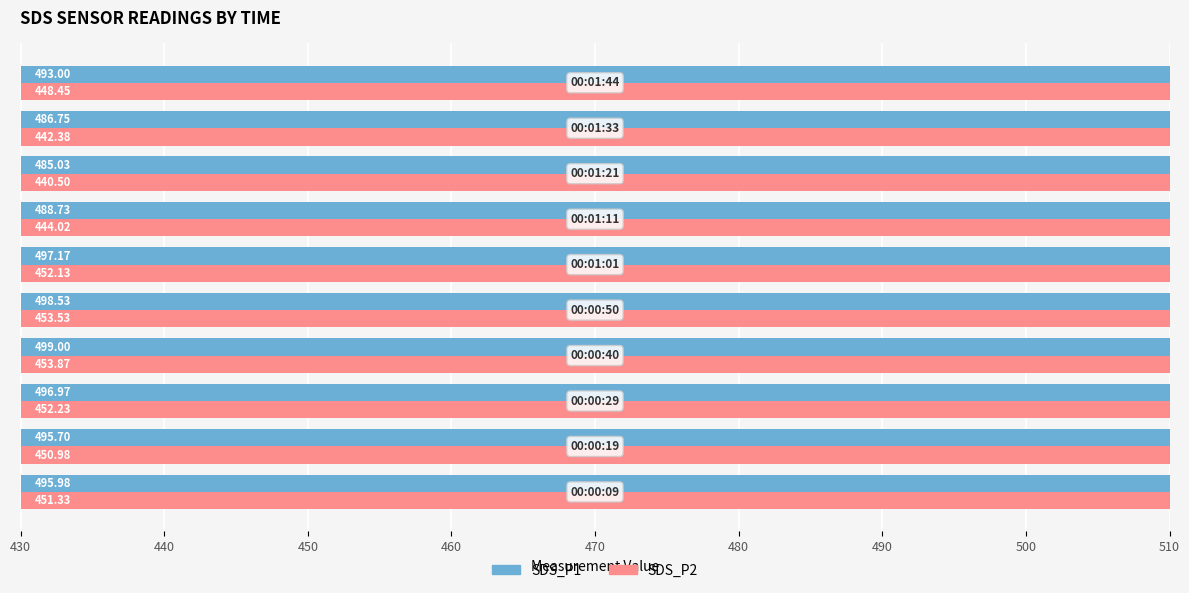

What position from the left is 450?

3